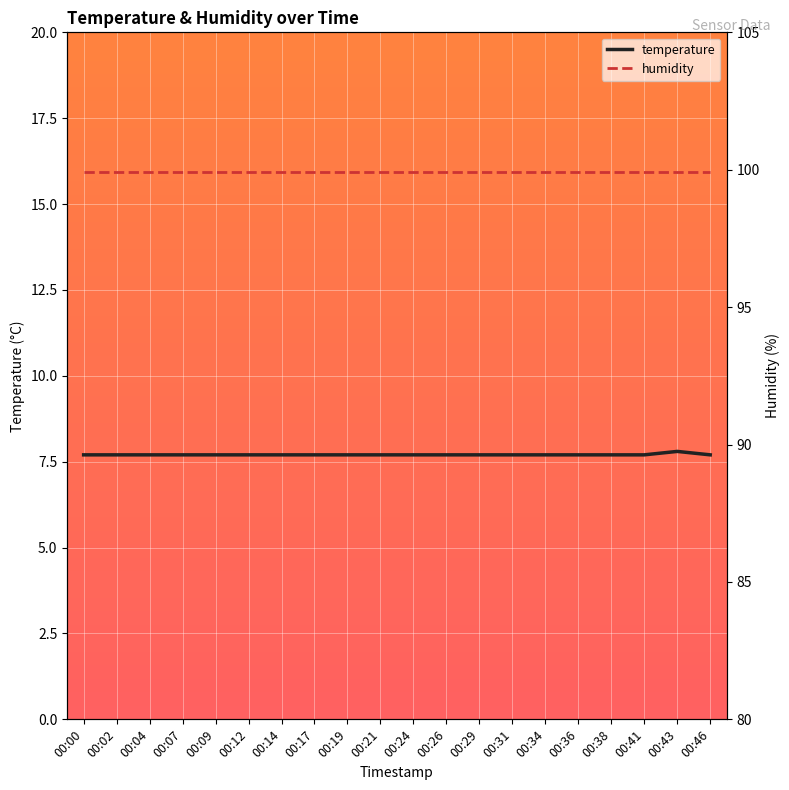

Which has a higher value, 00:04 or 00:19?

00:04